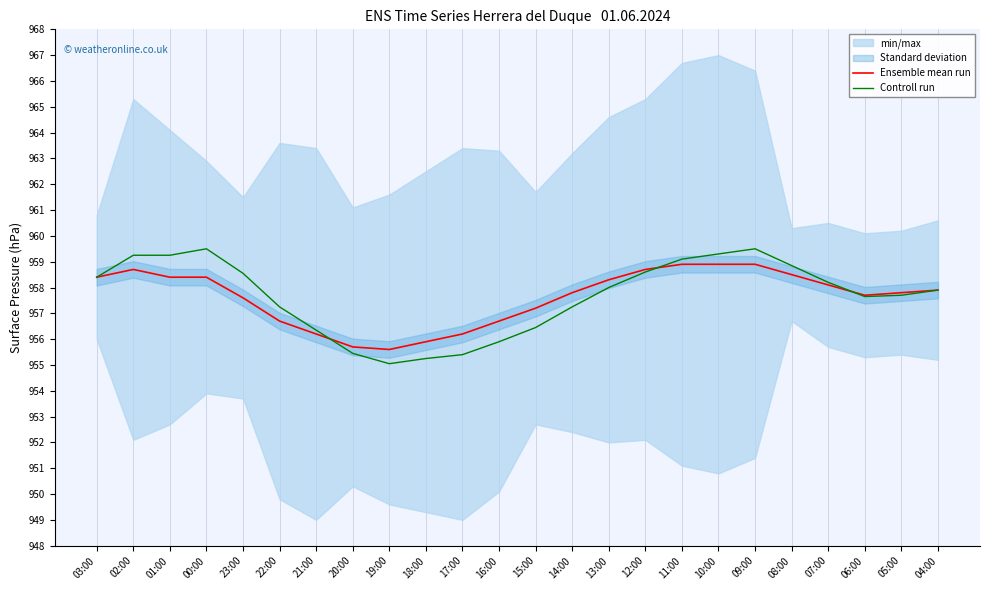

Rank the series at 18:00 from highest to lowest value.

Ensemble mean run, Controll run